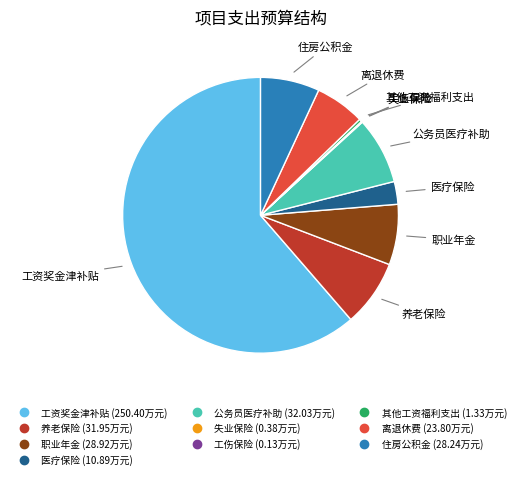

The 住房公积金 slice represents 2% of the pie. True or false?

False